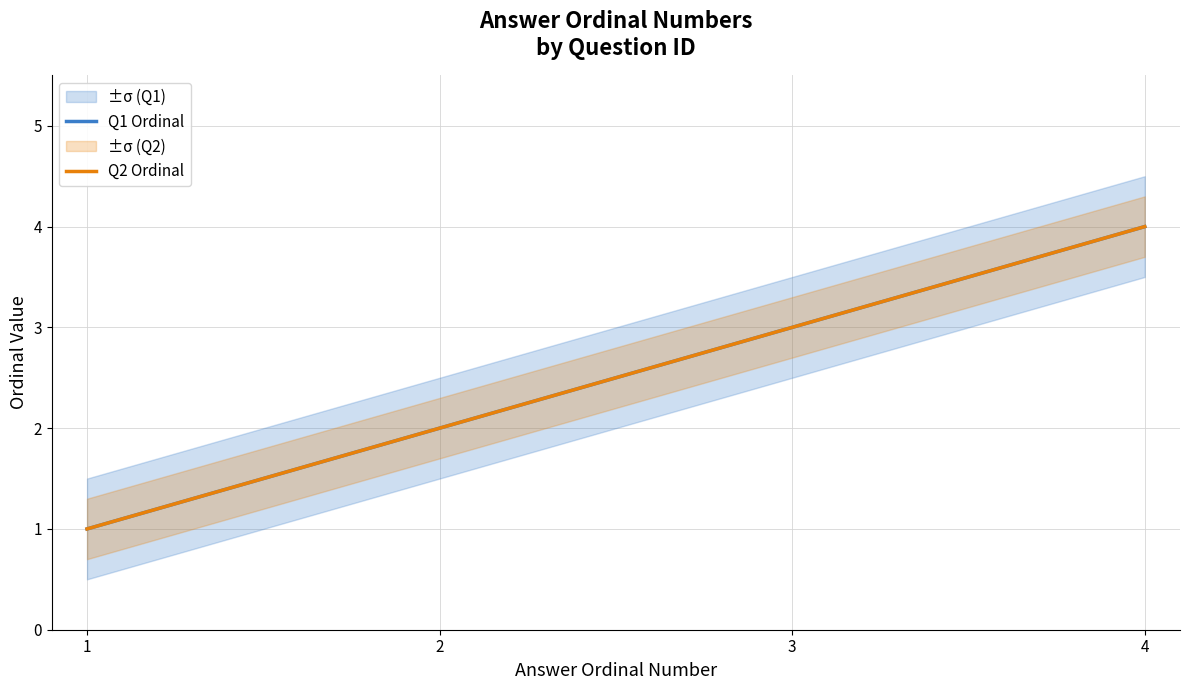

Is the value of Q1 Ordinal at 2 greater than the value of Q2 Ordinal at 2?

No